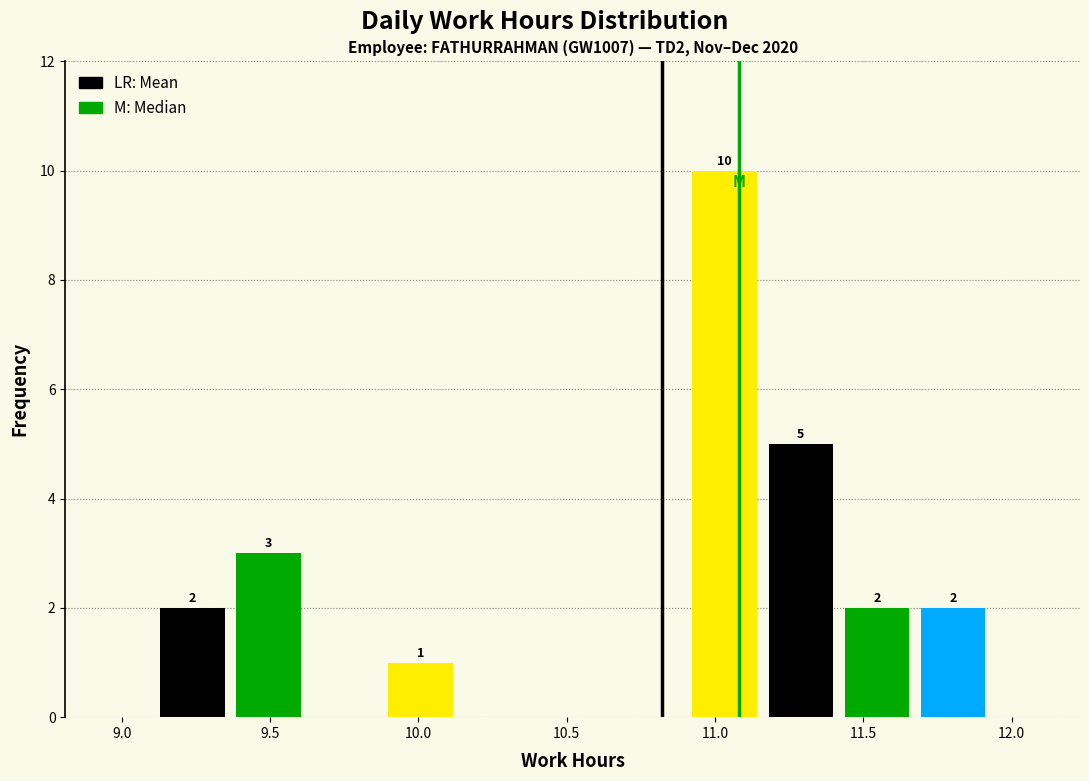

Over which range of the x-axis is the bar tallest?

10.90 to 11.15